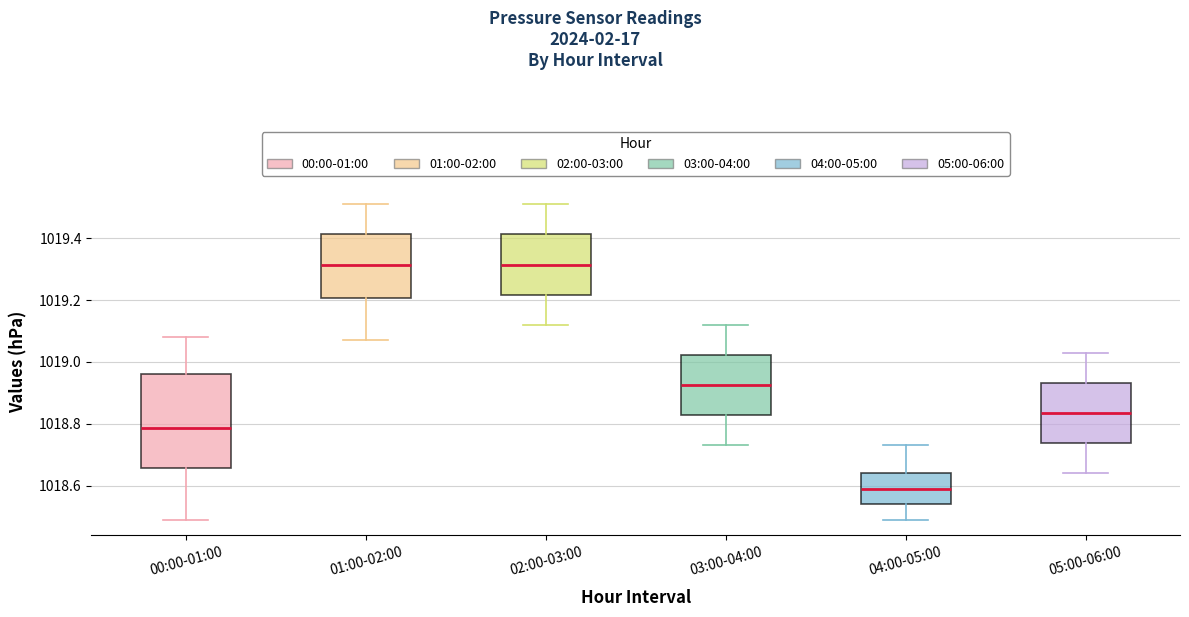

Reading left to right, read every box against the y-axis: the position of its median line, the range the box covers, and the ends of its whiskers. The values are not printed on the chart, so give them approximately, as read against the axis.

00:00-01:00: median 1018.78, box 1018.66 to 1018.96, whiskers 1018.50 to 1019.08
01:00-02:00: median 1019.32, box 1019.20 to 1019.42, whiskers 1019.08 to 1019.52
02:00-03:00: median 1019.32, box 1019.22 to 1019.42, whiskers 1019.12 to 1019.52
03:00-04:00: median 1018.92, box 1018.82 to 1019.02, whiskers 1018.74 to 1019.12
04:00-05:00: median 1018.60, box 1018.54 to 1018.64, whiskers 1018.50 to 1018.74
05:00-06:00: median 1018.84, box 1018.74 to 1018.94, whiskers 1018.64 to 1019.04